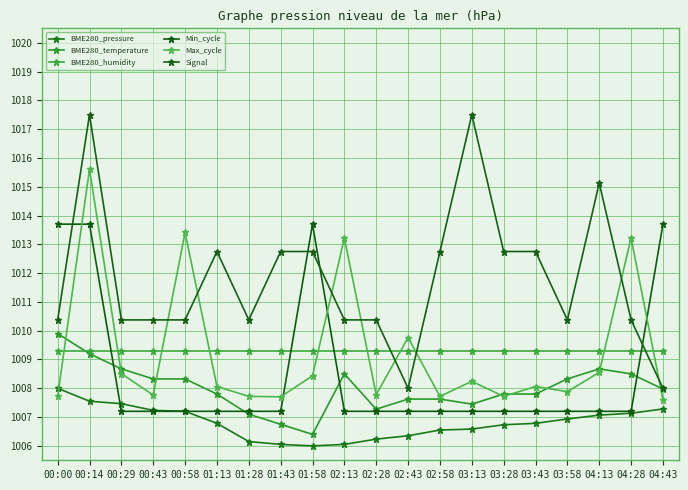

Is the value of Max_cycle at 00:29 greater than the value of Signal at 00:58?

No